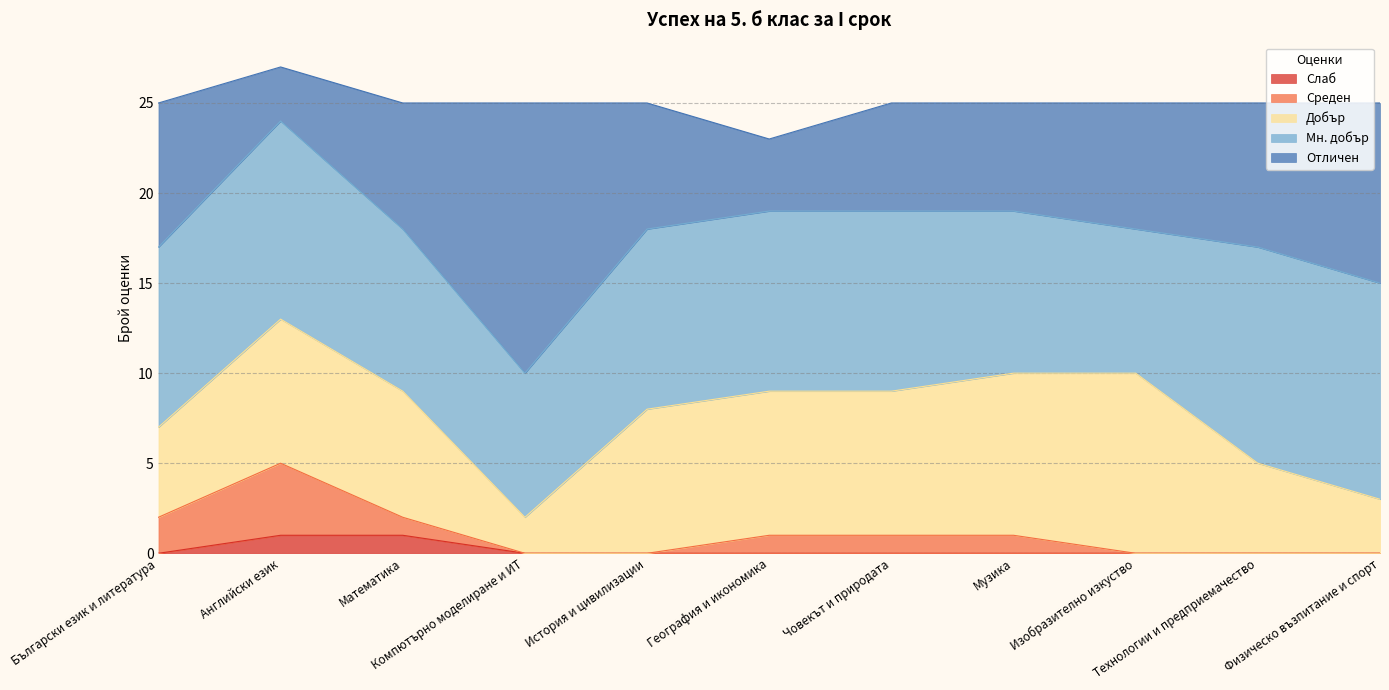

What are all the series names shown in the legend?

Слаб, Среден, Добър, Мн. добър, Отличен